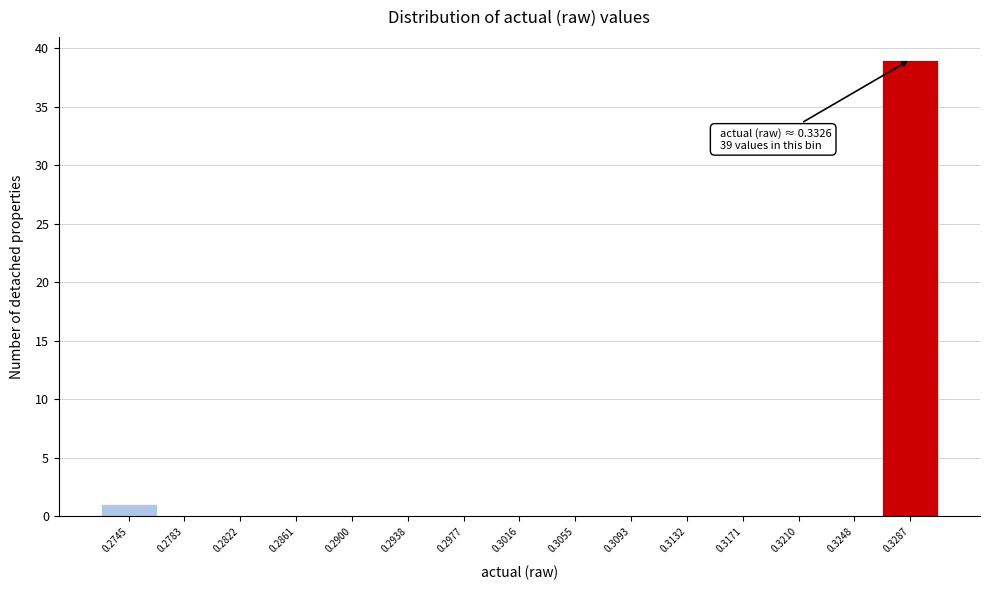

Reading left to right, extract all data points from this chart.

0.2745=1	0.2783=0	0.2822=0	0.2861=0	0.2900=0	0.2938=0	0.2977=0	0.3016=0	0.3055=0	0.3093=0	0.3132=0	0.3171=0	0.3210=0	0.3248=0	0.3287=39